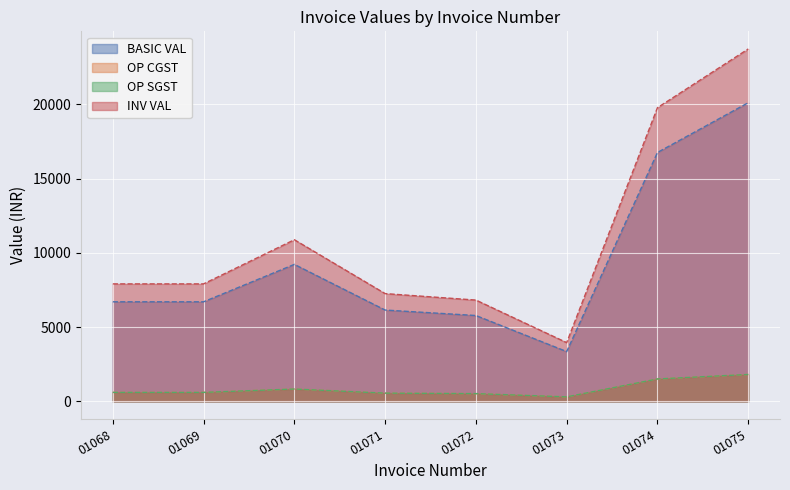

The value of OP SGST at 01070 is 256.4. True or false?

False